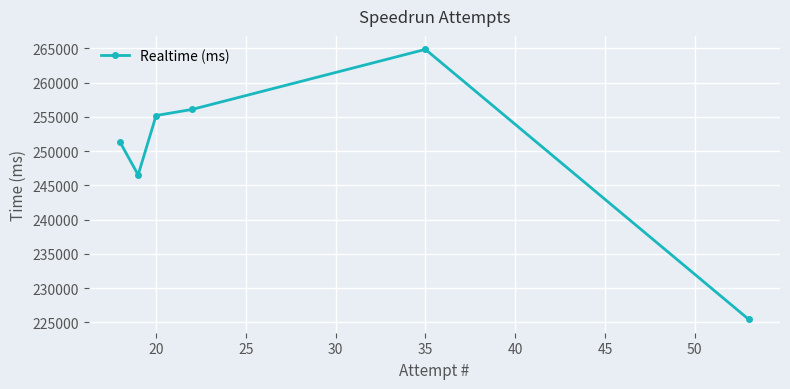

What is the greatest value displayed?

264868